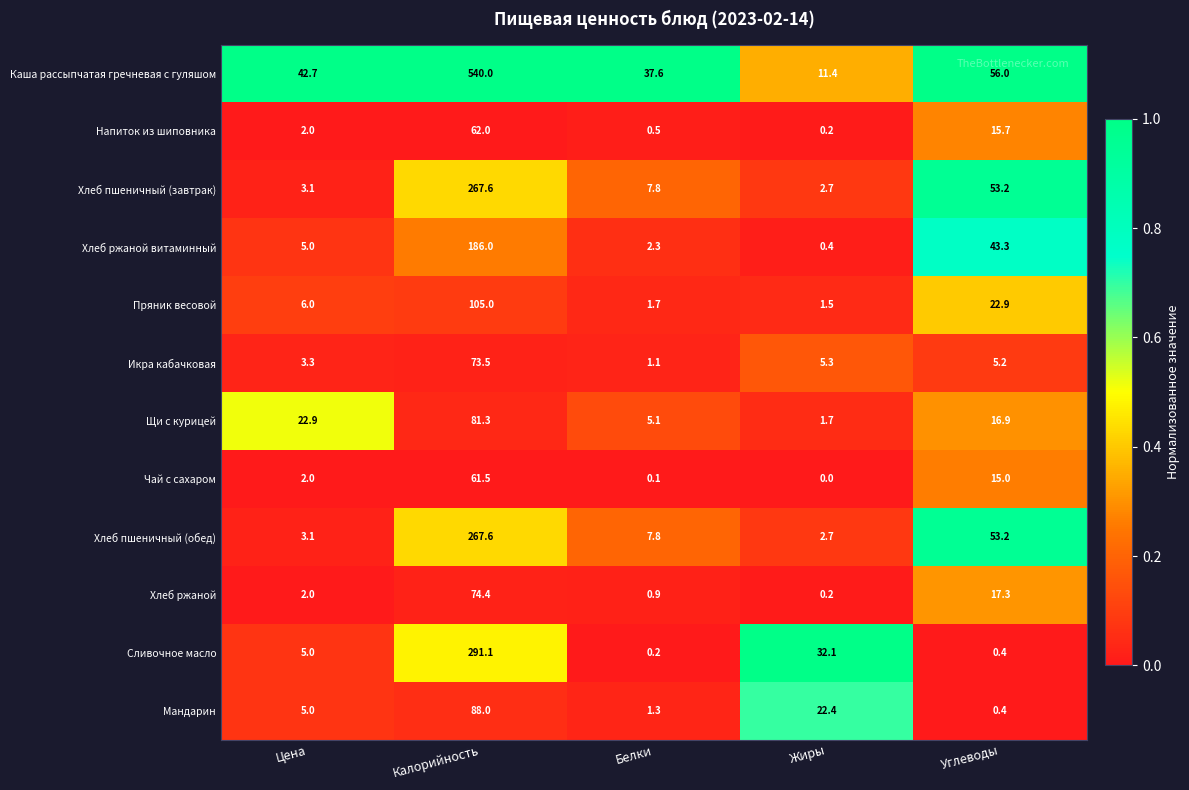

What is the maximum value for Хлеб пшеничный (завтрак)?

267.6